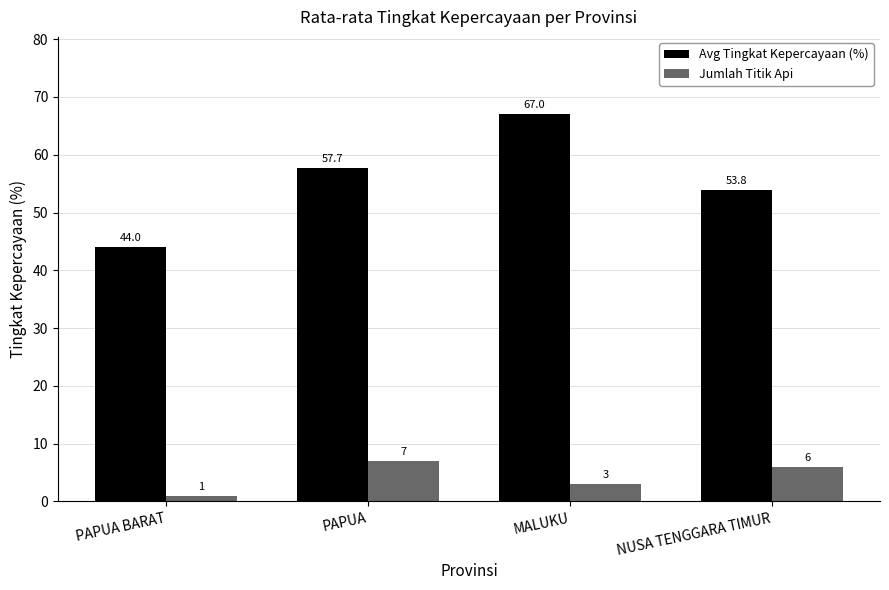

The value of Avg Tingkat Kepercayaan (%) at PAPUA BARAT is 44.0. True or false?

True